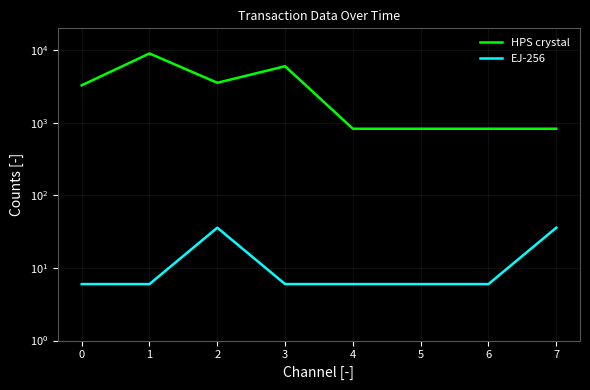

Which series changed the most between 0 and 5?

HPS crystal